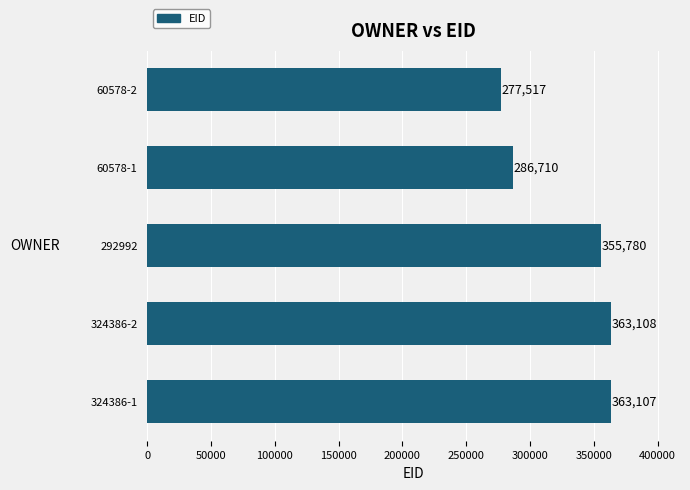

What is the change in value from 324386-2 to 292992?

-7328